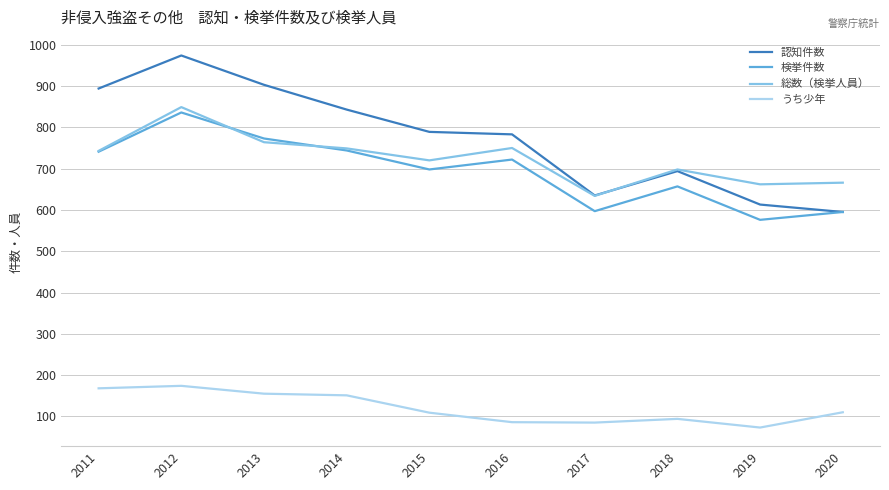

At how many categories does at least one series exceed 682?

7